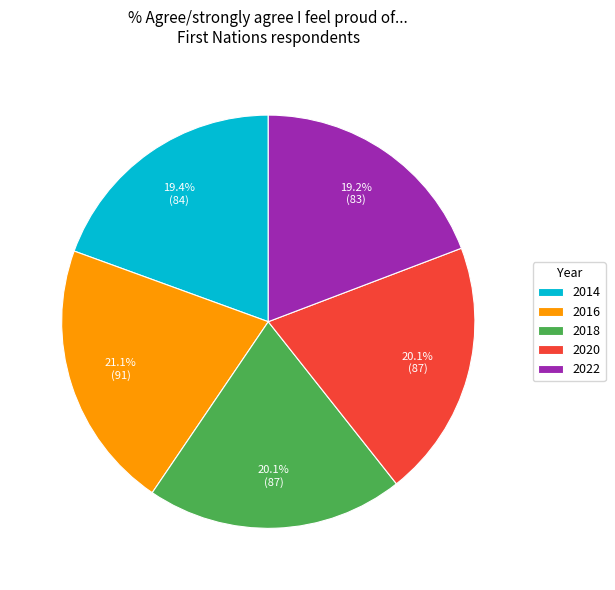

Between 2014 and 2018, which is larger?

2018